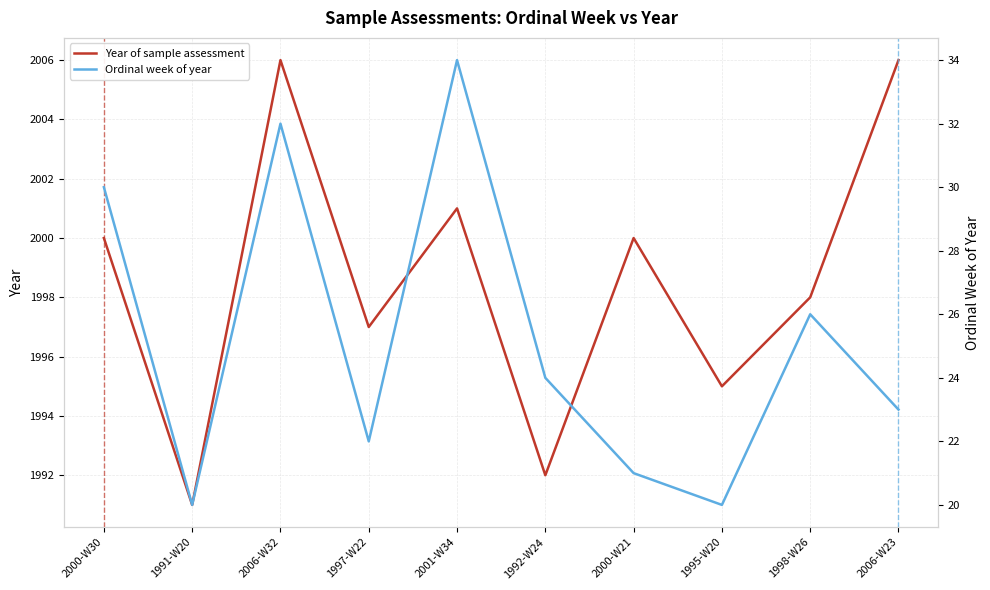

What is the label of the 7th point from the right?

1997-W22